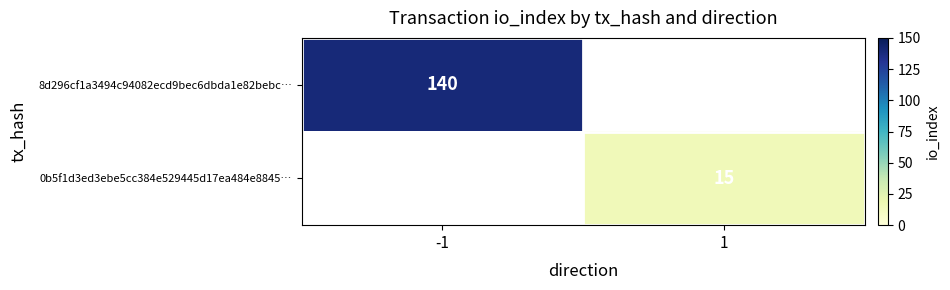

What is the maximum value shown in the chart?

140.0